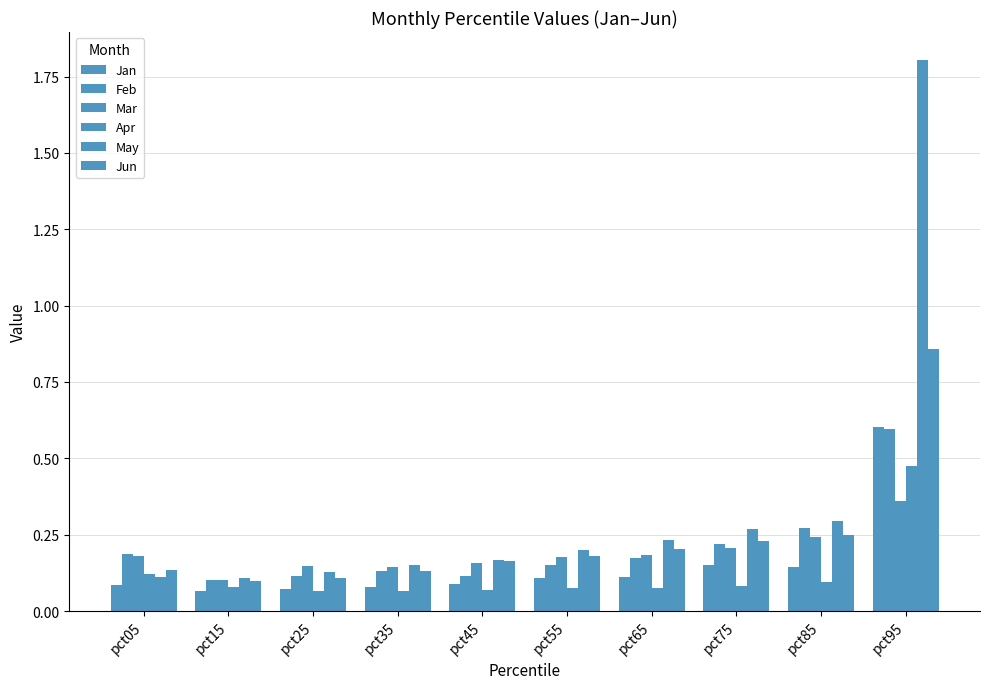

Rank the series by their maximum value, from lowest to highest.

Mar, Apr, Feb, Jan, Jun, May